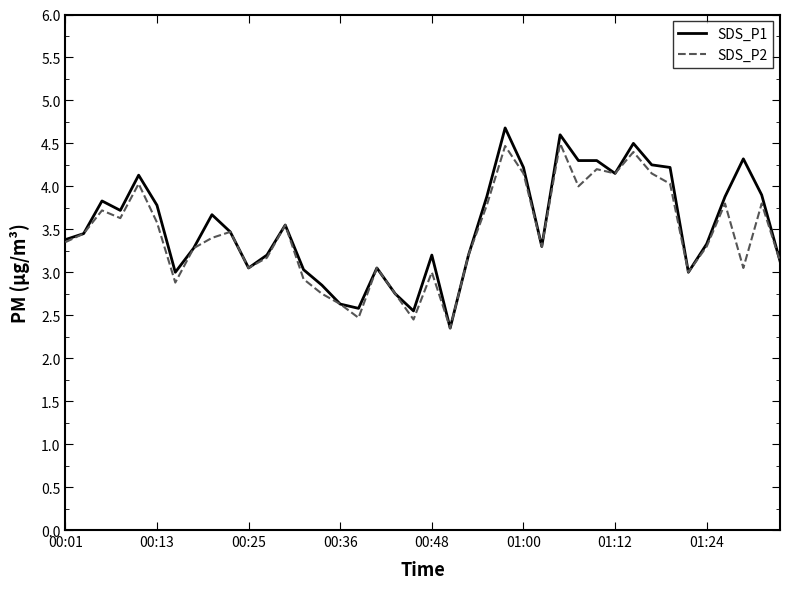

What is the minimum value for SDS_P1?

2.4